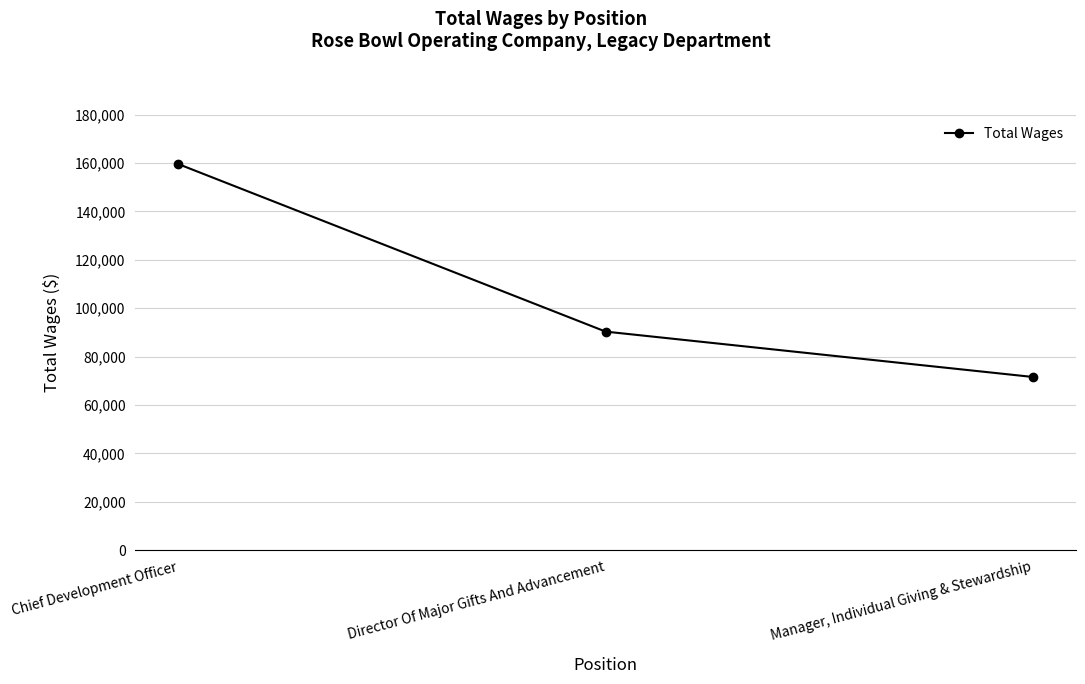

Count the number of categories in the chart.

3